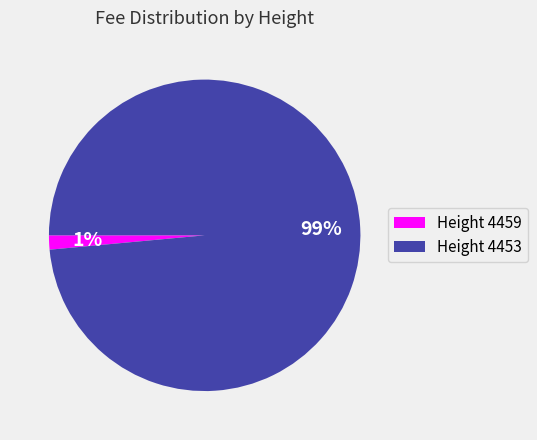

Do Height 4459 and Height 4453 together represent more than half of the pie?

Yes